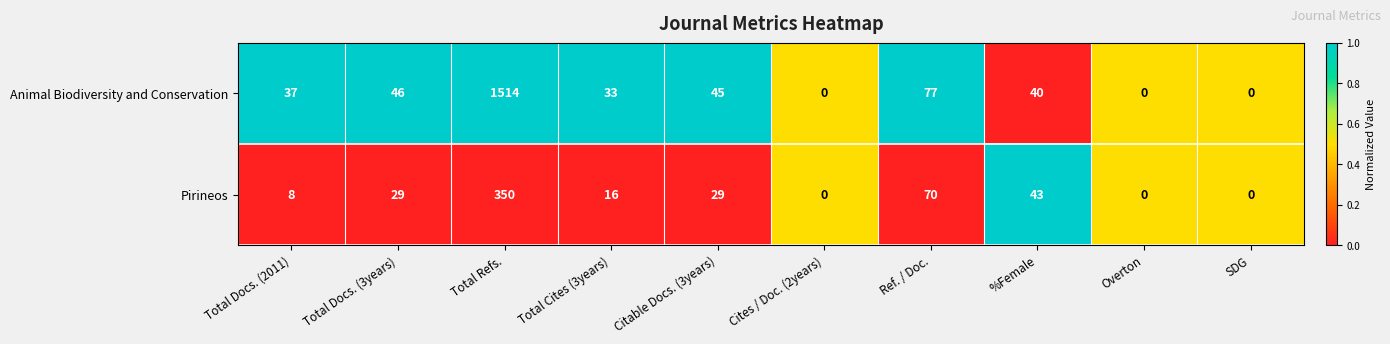

Which series changed the most between Total Docs. (2011) and Ref. / Doc.?

Pirineos